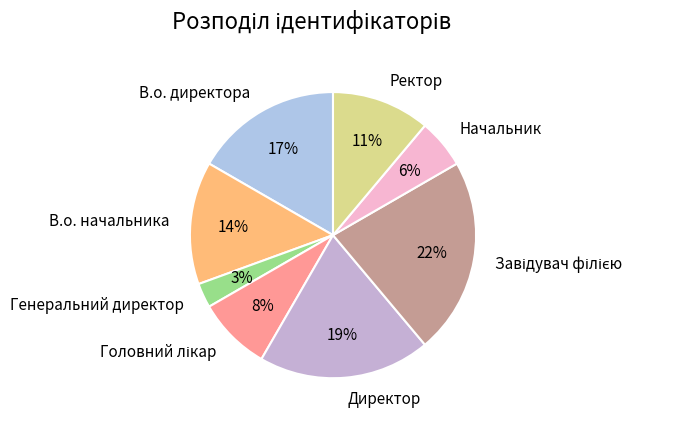

Which has a higher value, В.о. начальника or Генеральний директор?

В.о. начальника